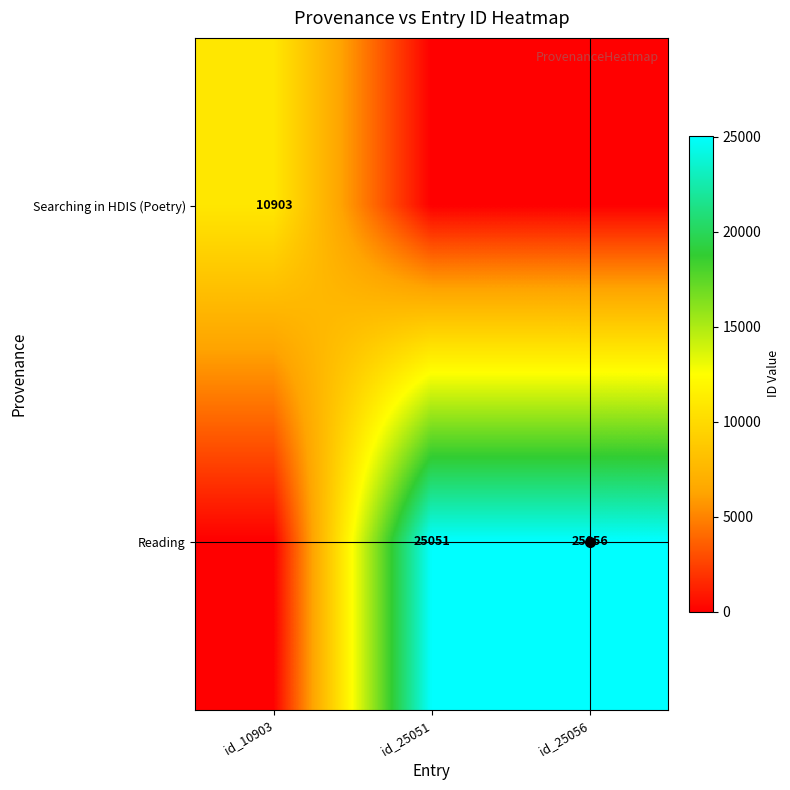

Rank the series by their average value, from highest to lowest.

Reading, Searching in HDIS (Poetry)